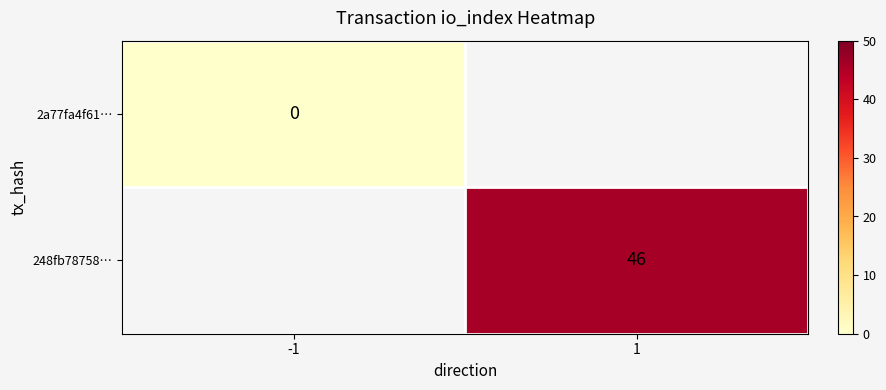

How many series are shown in this chart?

2